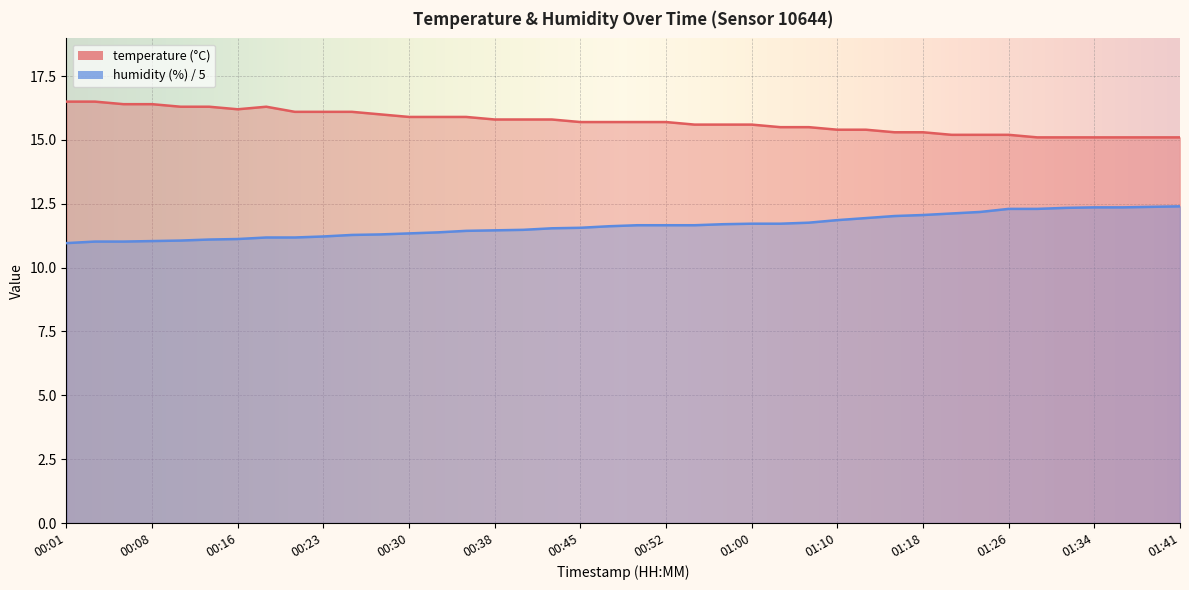

Read the temperature value at 00:42.

15.8